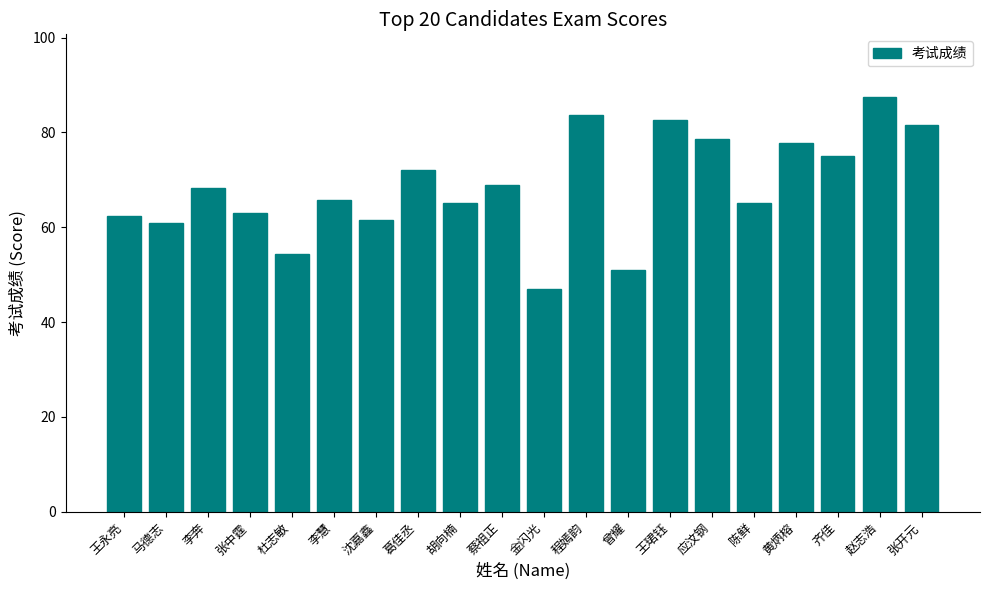

What is the difference between the second highest and second lowest values?

32.6